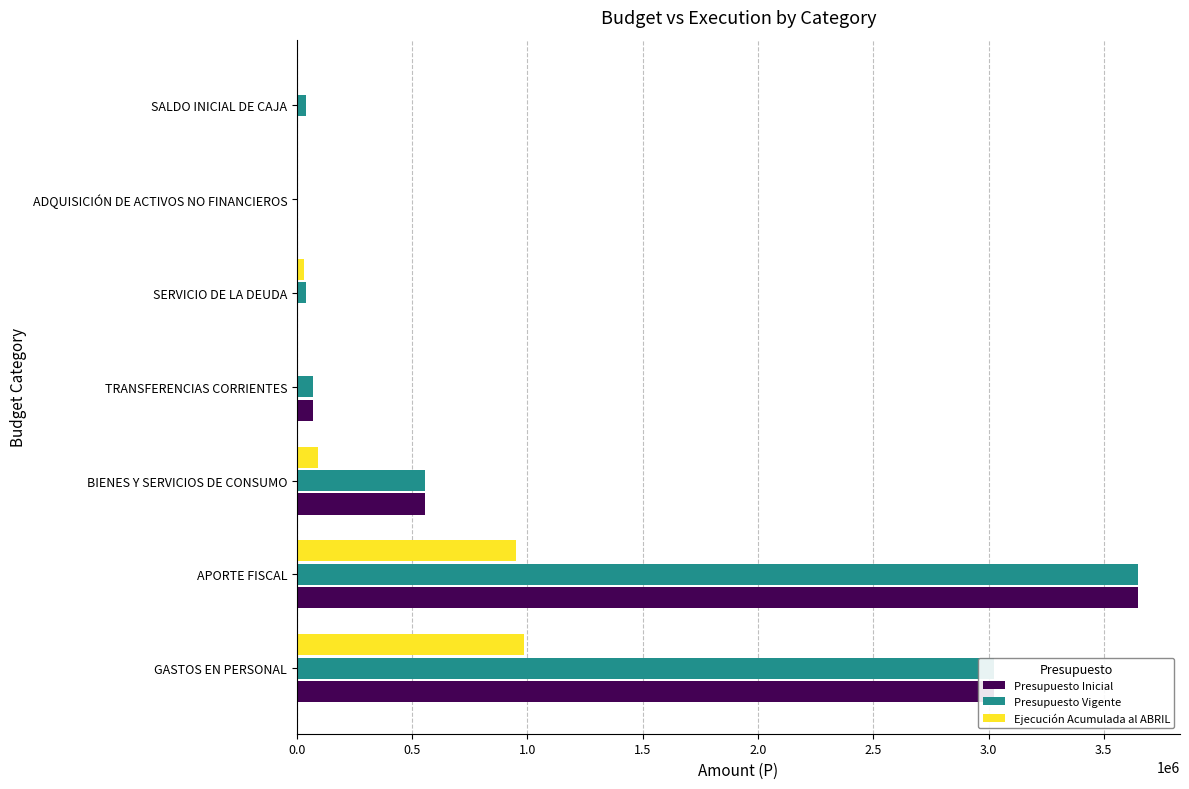

Is the value of Presupuesto Inicial at SERVICIO DE LA DEUDA greater than the value of Ejecución Acumulada al ABRIL at GASTOS EN PERSONAL?

No